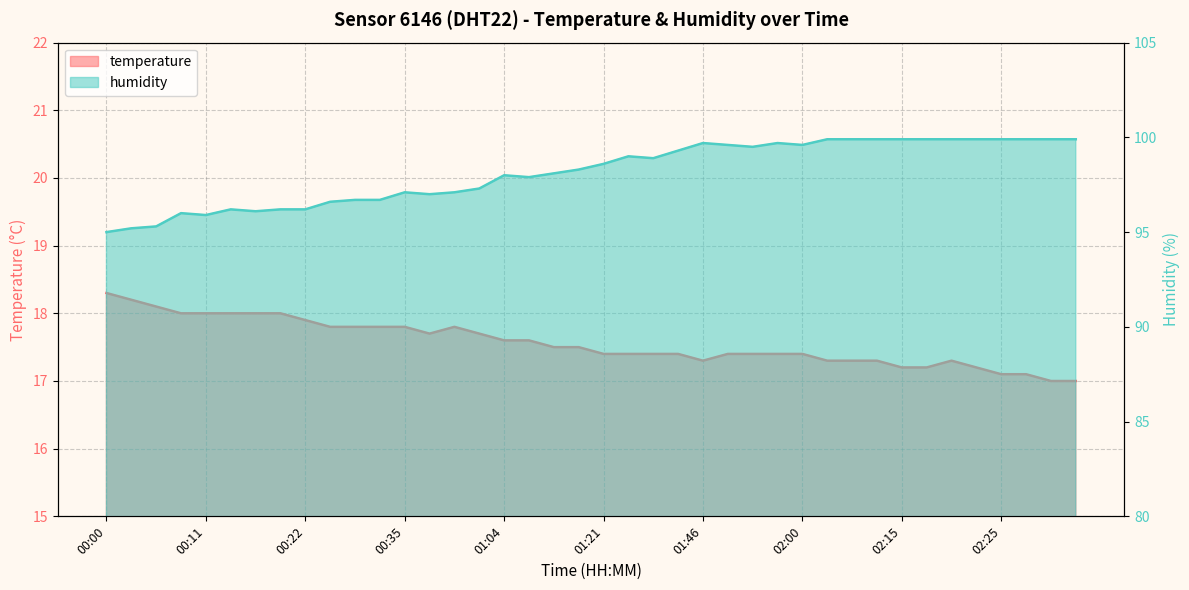

What is the difference between the second highest and second lowest values in the temperature series?

1.2